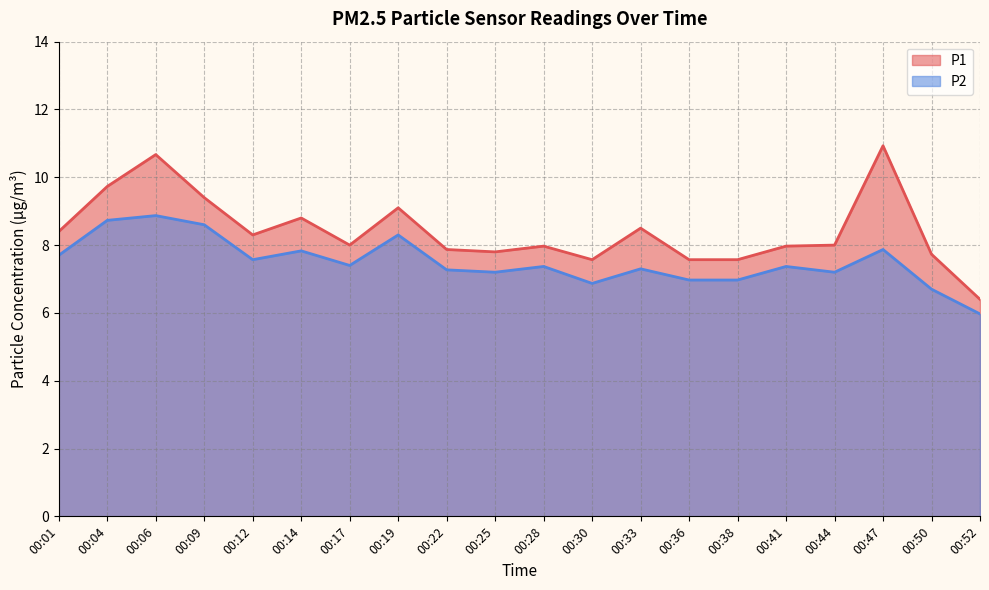

Count the number of categories in the chart.

20